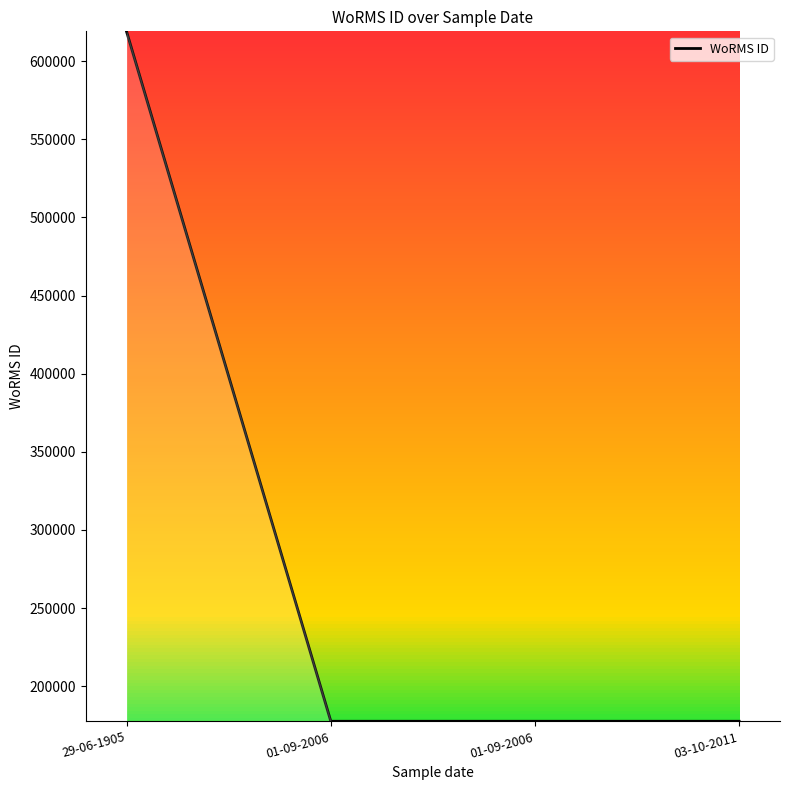

Count the number of values greater than 177595.

1